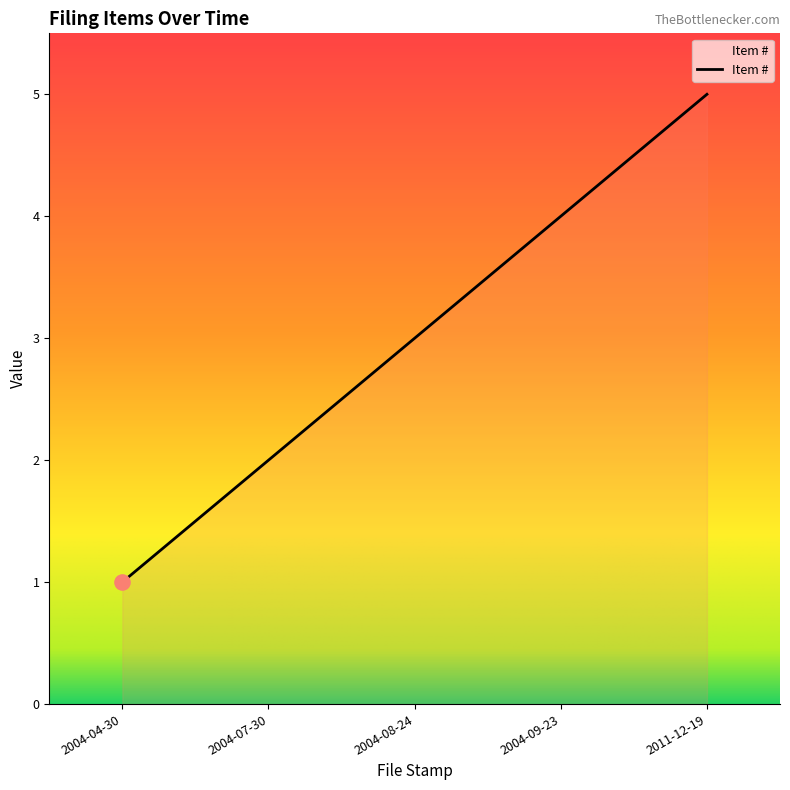

What is the change in value from 2004-04-30 to 2004-07-30?

+1